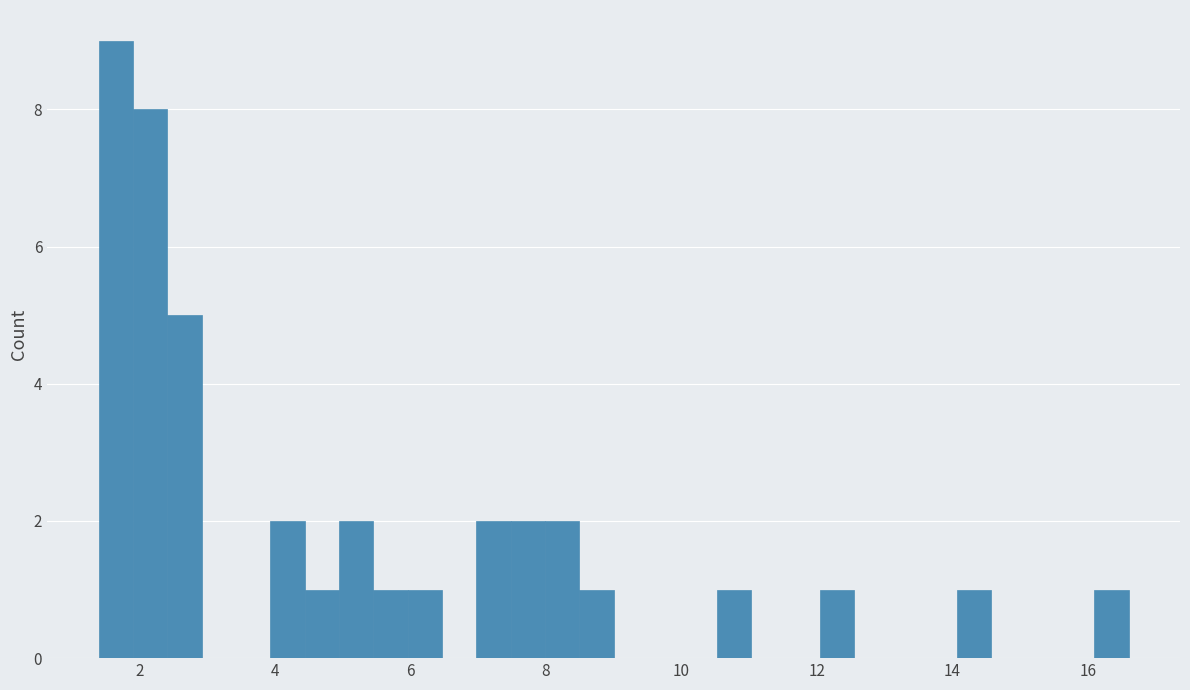

Read against the x-axis, roughly where is the centre of the tallest bar?

1.6